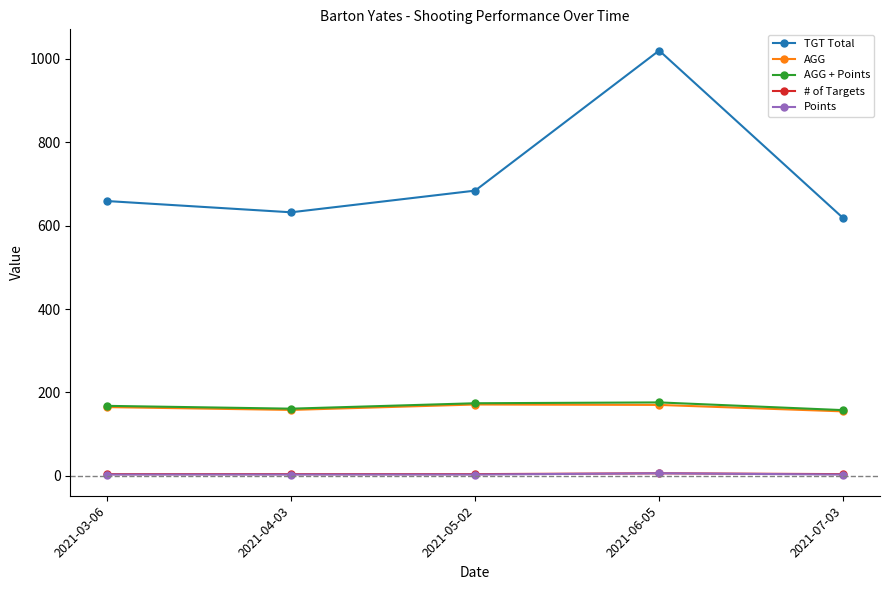

Where is the first local minimum for AGG?

2021-04-03